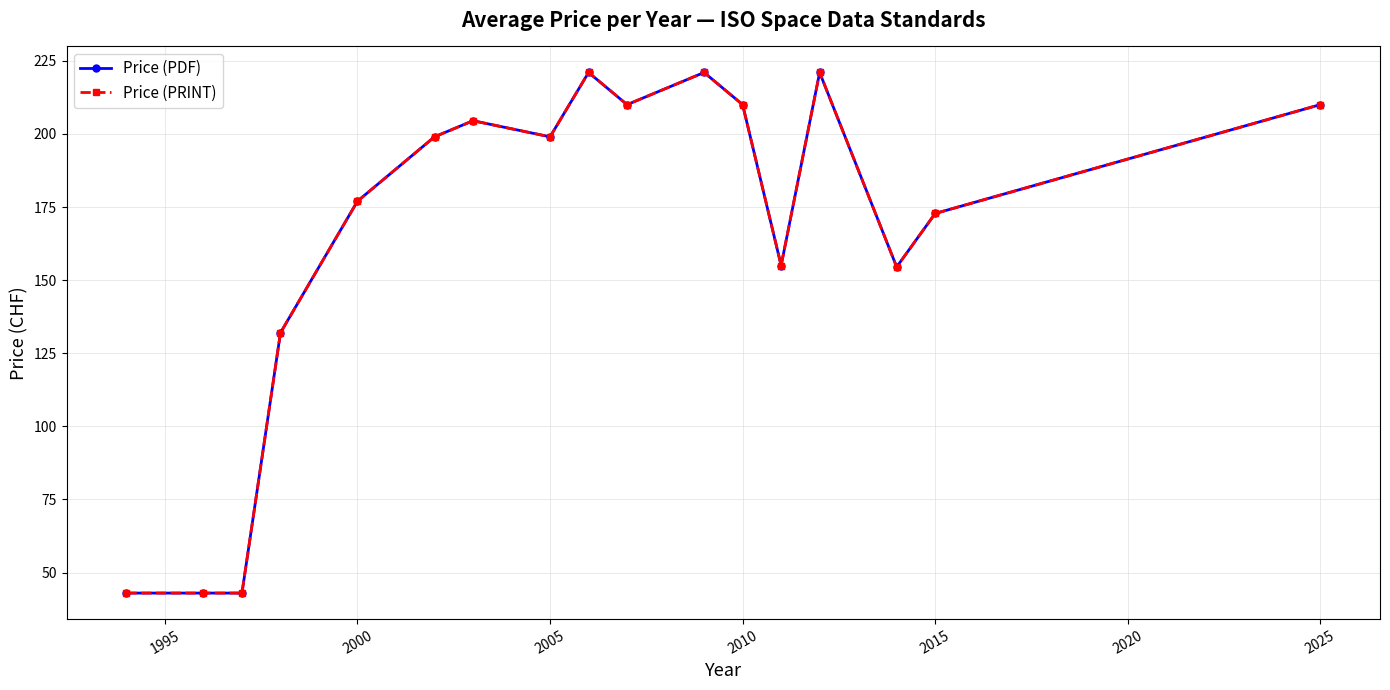

How many interior local valleys does the Price (PDF) series have?

4